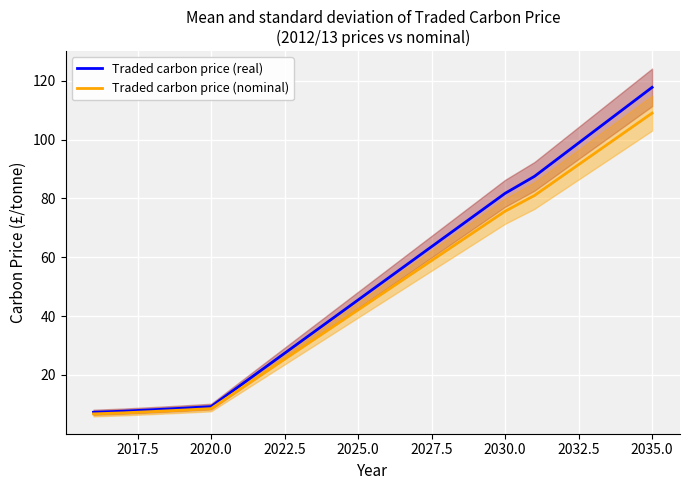

How many lines are shown in the chart?

2